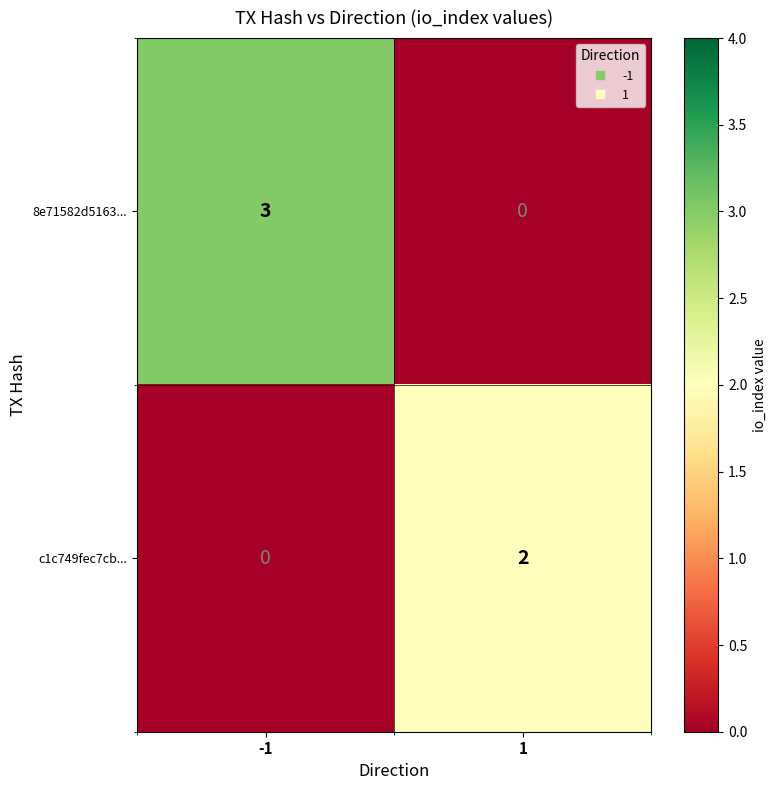

Reading left to right, list all the values displayed in this chart.

8e71582d5163...: 3	0
c1c749fec7cb...: 0	2